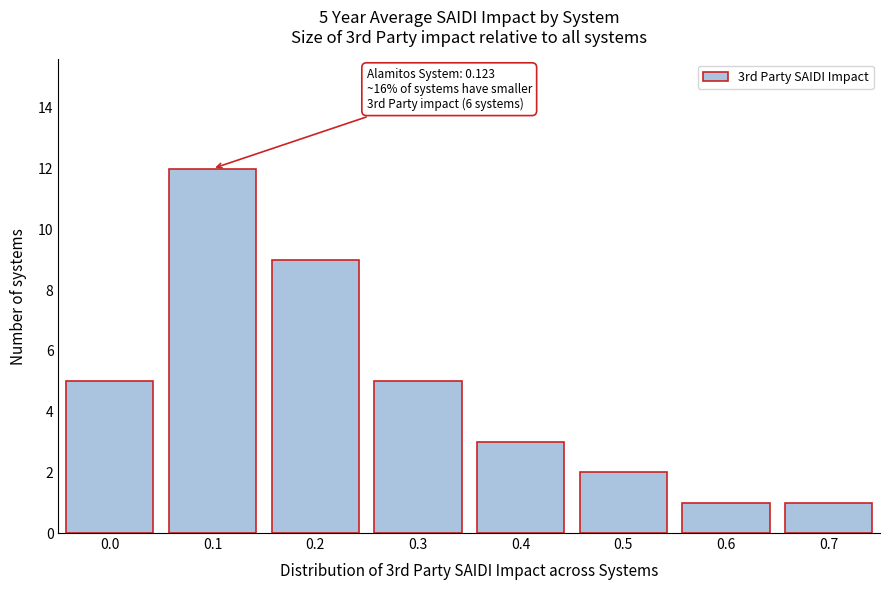

Reading right to left, extract all data points from this chart.

0.7=1	0.6=1	0.5=2	0.4=3	0.3=5	0.2=9	0.1=12	0.0=5